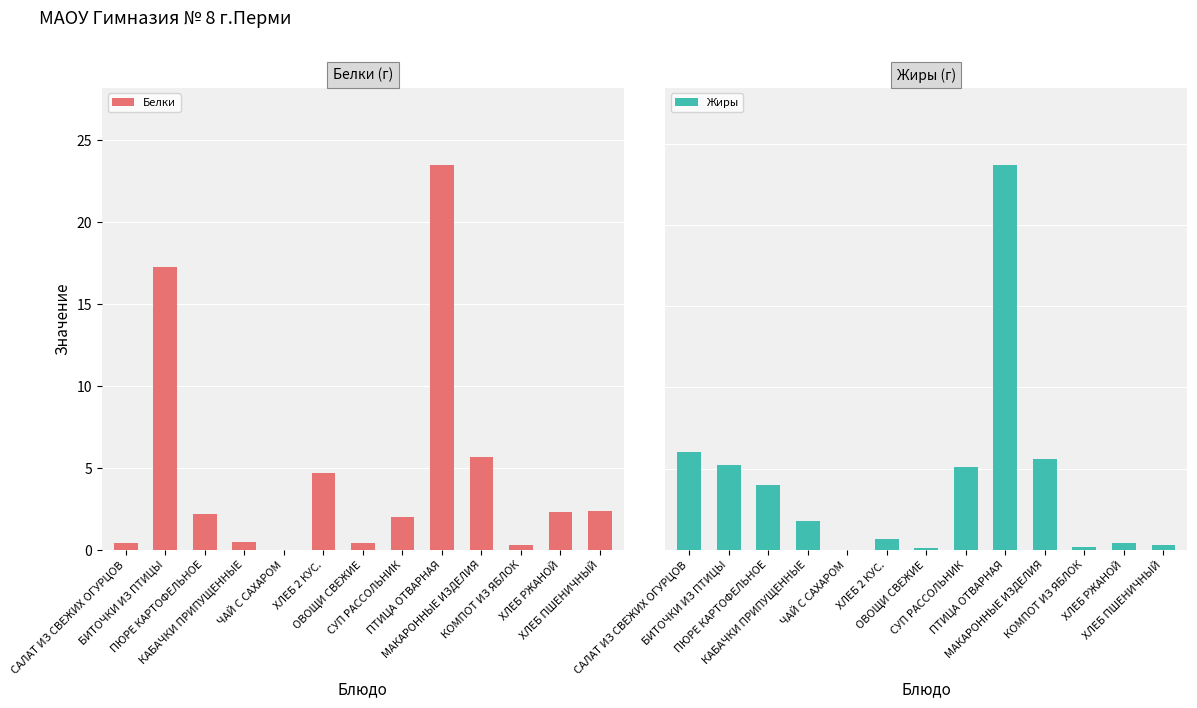

What is the greatest value displayed?

23.7